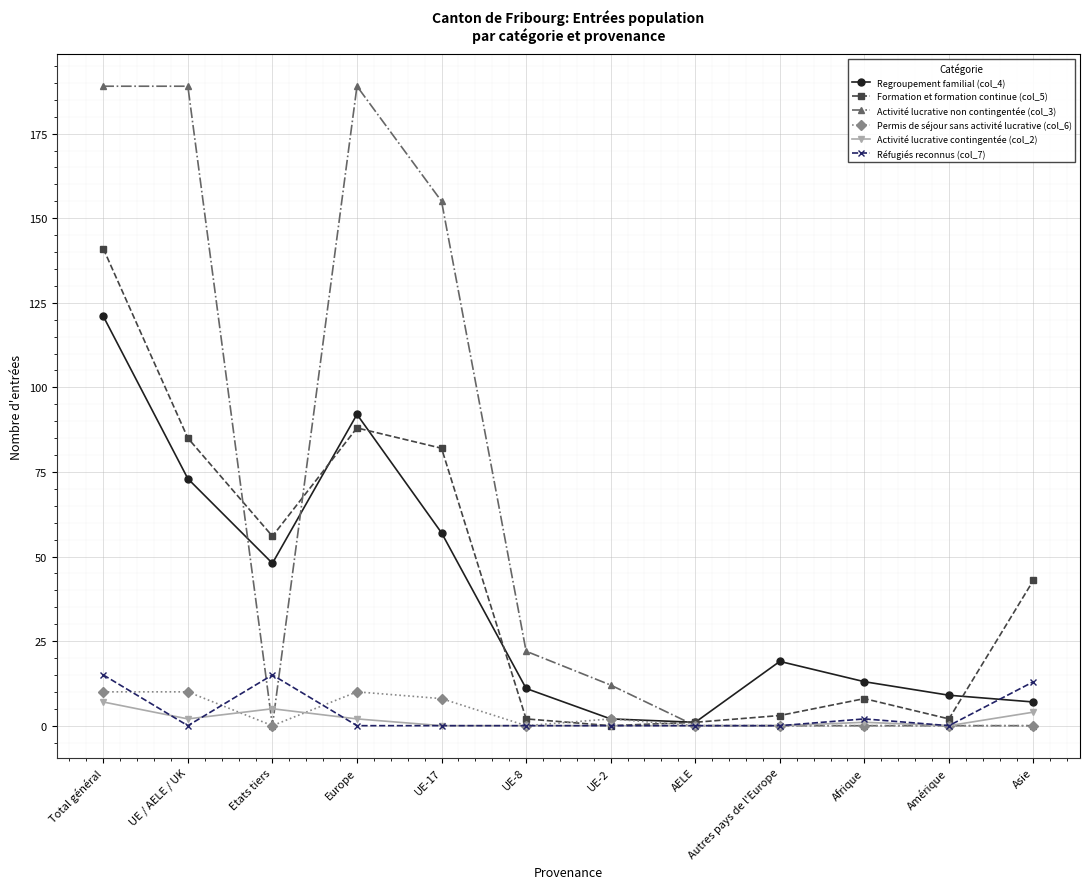

How many interior local peaks does the Regroupement familial (col_4) series have?

2